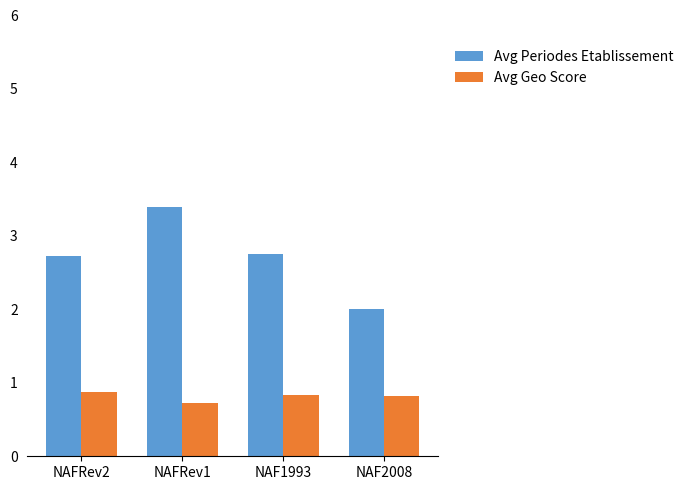

The Avg Periodes Etablissement series shows 2.8 at NAF1993. True or false?

True